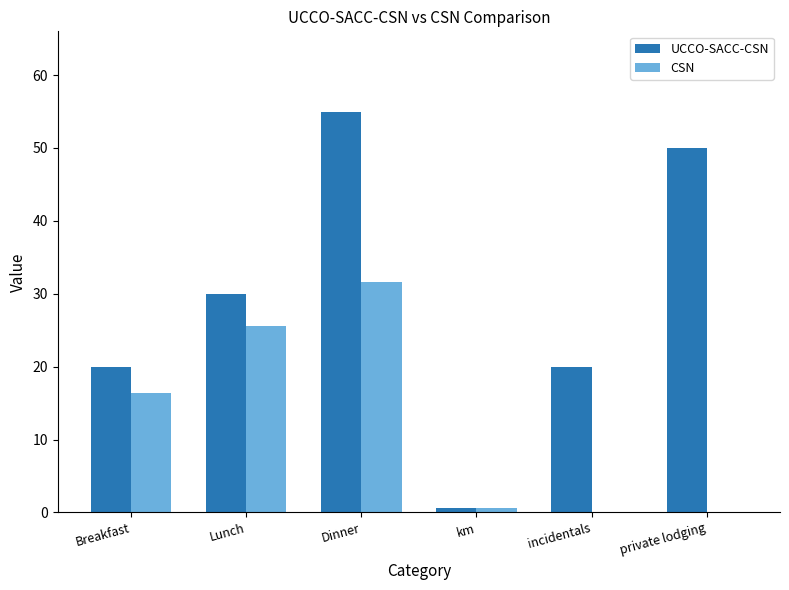

What is the highest value of the UCCO-SACC-CSN series?

55.0